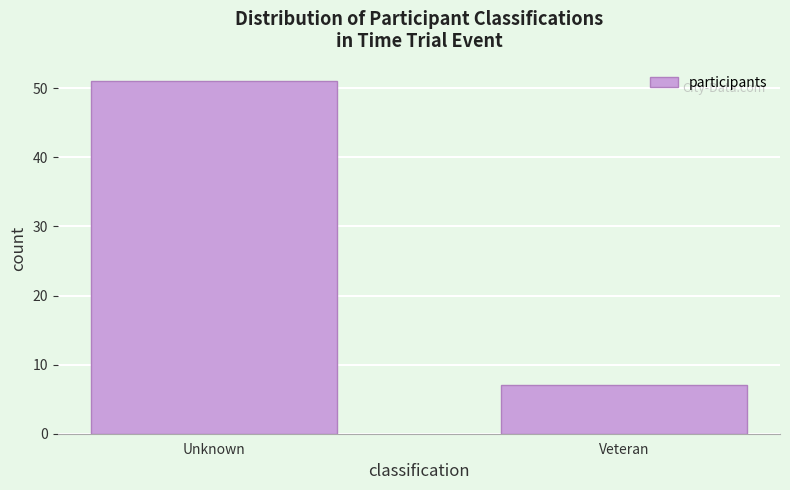

Reading left to right, transcribe all the data shown in this chart.

51	7